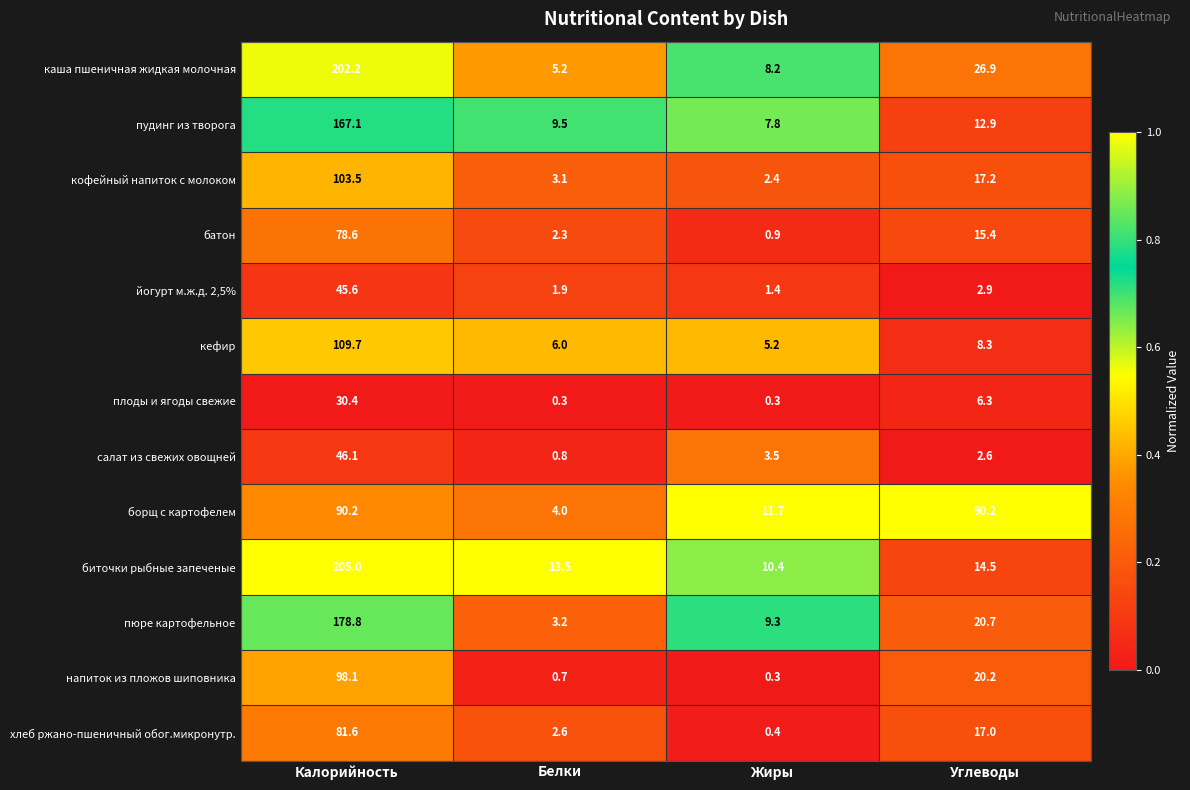

The value of йогурт м.ж.д. 2,5% at Белки is 2.7. True or false?

False